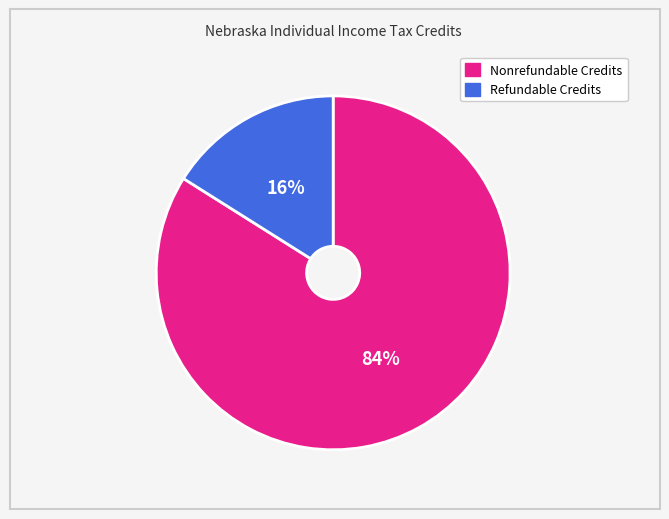

To the nearest percent, what is the average slice percentage?

50%